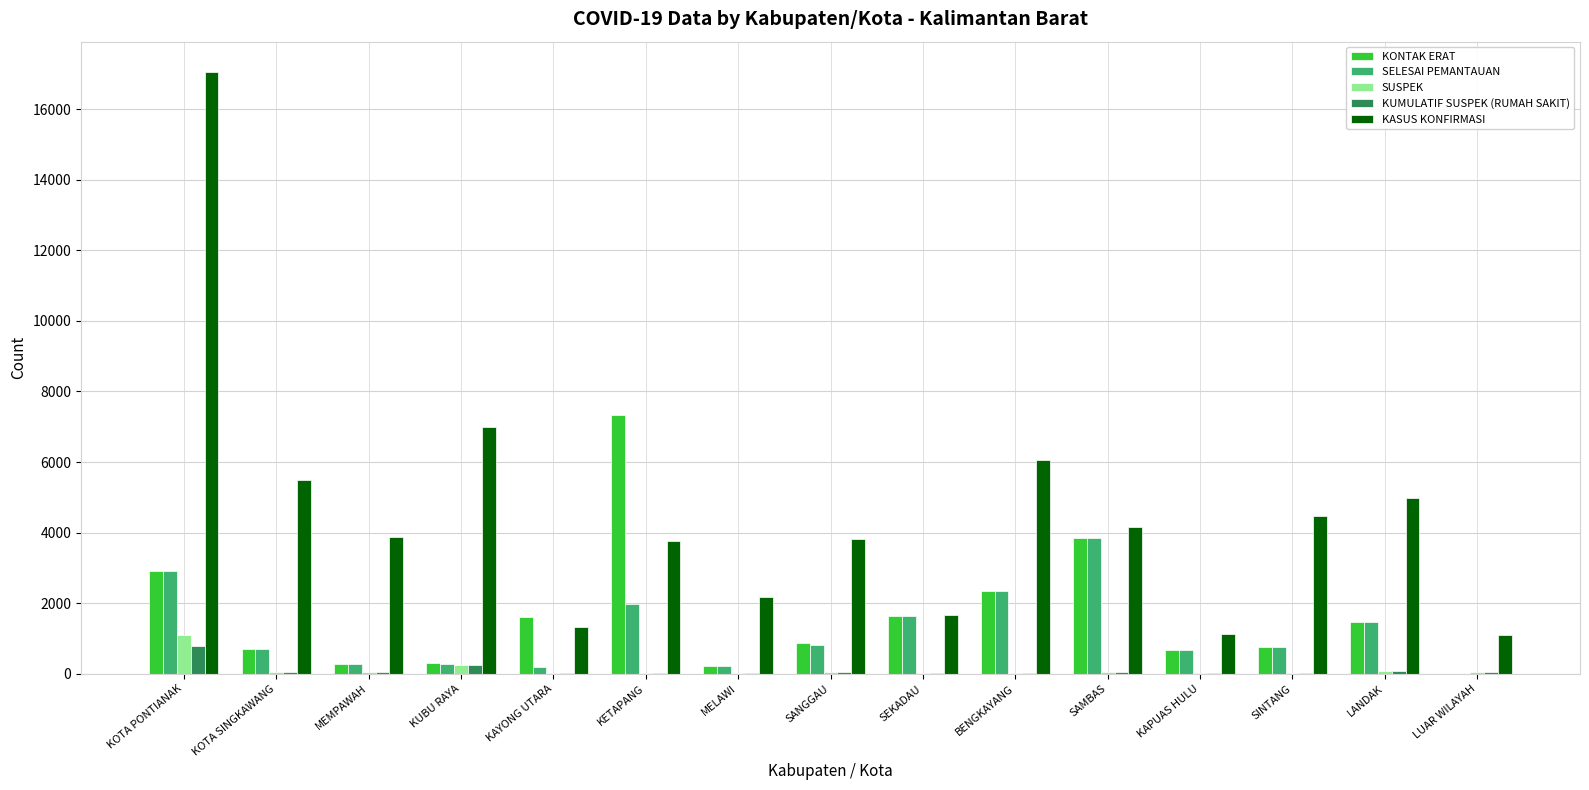

Where is KASUS KONFIRMASI nearest to the value 9075?

KUBU RAYA